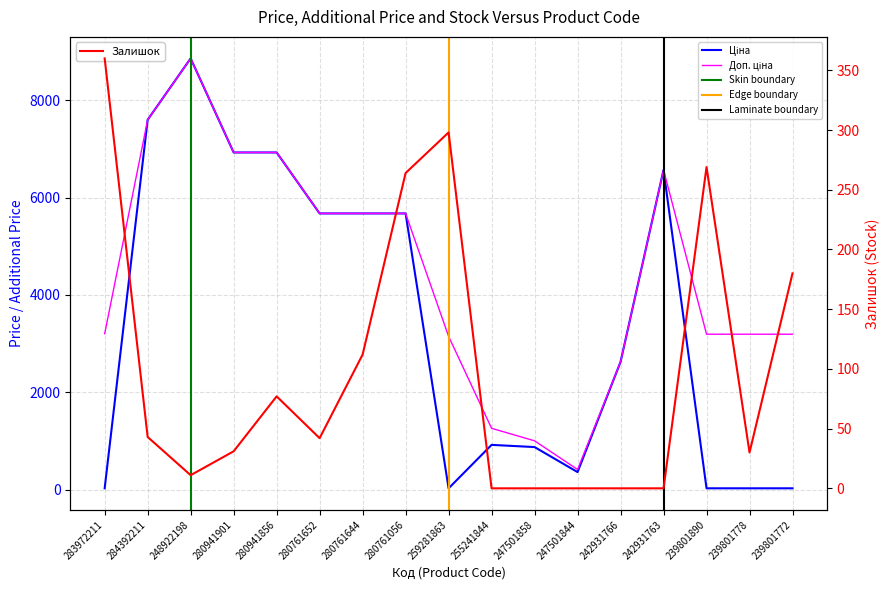

Rank the categories by Ціна value from highest to lowest.

248922198, 284392211, 280941901, 280941856, 242931763, 280761652, 280761644, 280761056, 242931766, 255241844, 247501858, 247501844, 283972211, 239801890, 239801778, 239801772, 259281863